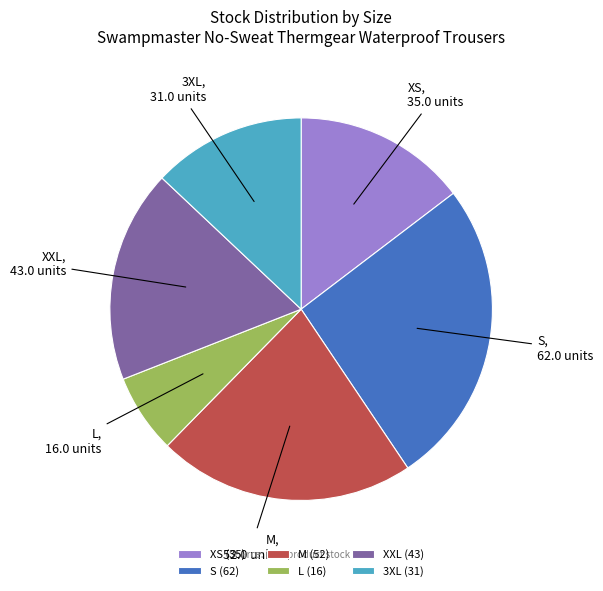

Is the sum of S and XS greater than half?

No